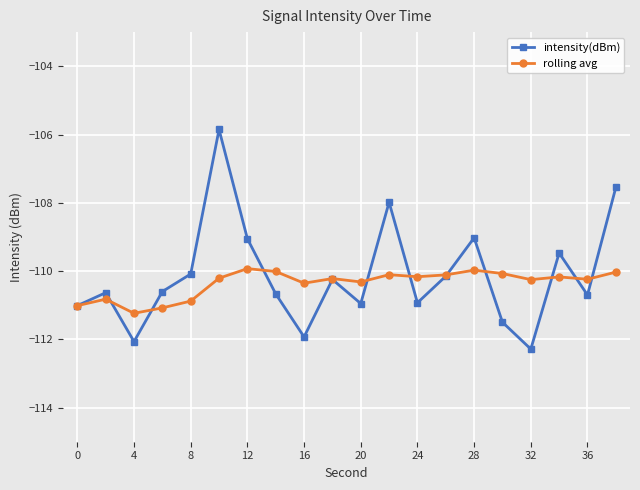

Does the chart display data point markers on the line(s)?

Yes